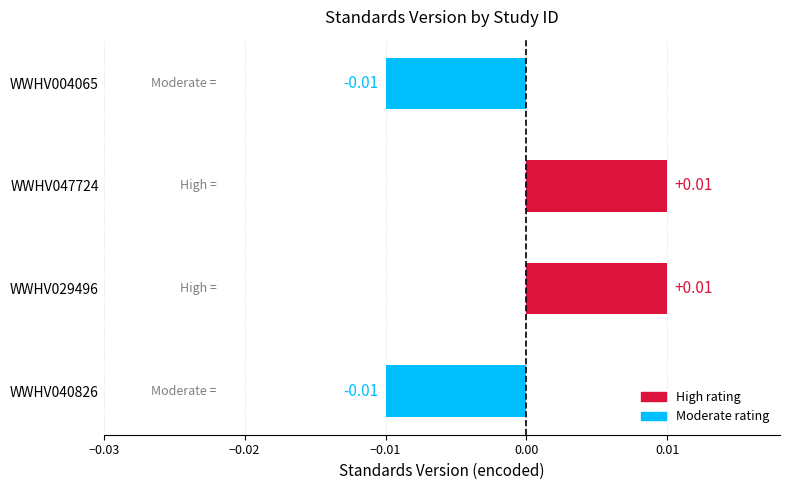

Between WWHV029496 and WWHV040826, which is larger?

WWHV029496